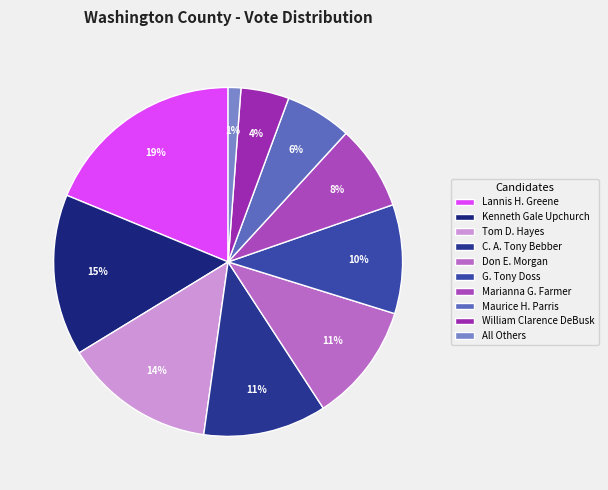

How many segments does this pie chart have?

10